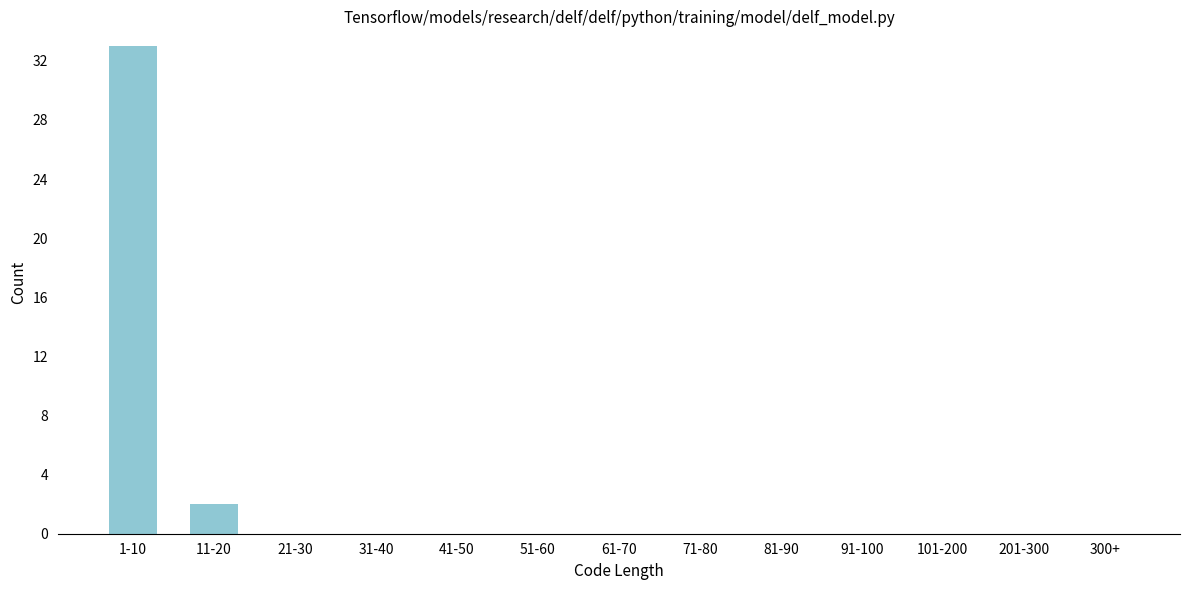

Reading left to right, extract all data points from this chart.

1-10=33	11-20=2	21-30=0	31-40=0	41-50=0	51-60=0	61-70=0	71-80=0	81-90=0	91-100=0	101-200=0	201-300=0	300+=0